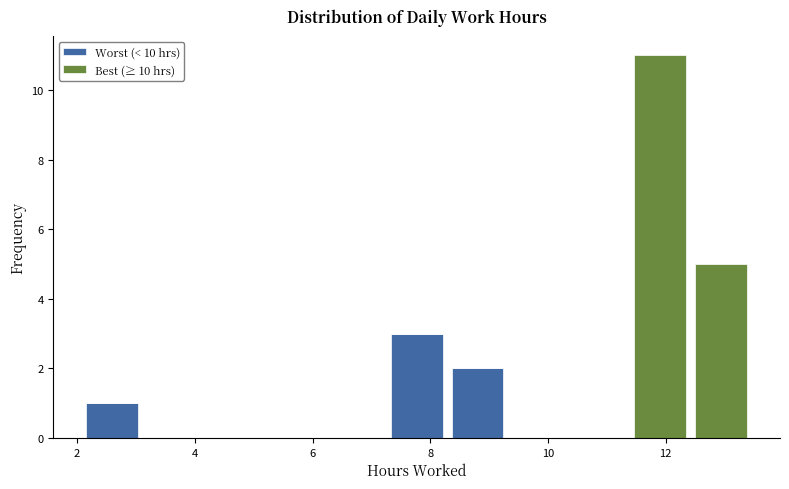

Reading left to right, transcribe this chart: for each stacked bar, give the range it covers on the x-axis and its total height. Neither the bar edges nor the heights are printed on the chart, so give them approximately, as read against the axes.

2.0 to 3.2: 1
3.2 to 4.2: 0
4.2 to 5.2: 0
5.2 to 6.2: 0
6.2 to 7.2: 0
7.2 to 8.2: 3
8.2 to 9.4: 2
9.4 to 10.4: 0
10.4 to 11.4: 0
11.4 to 12.4: 11
12.4 to 13.4: 5